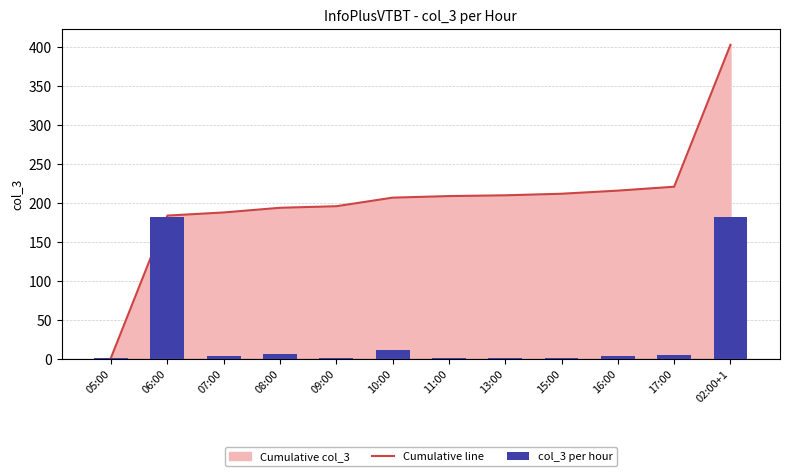

At 16:00, list the series in order from largest to smallest.

Cumulative line, col_3 per hour